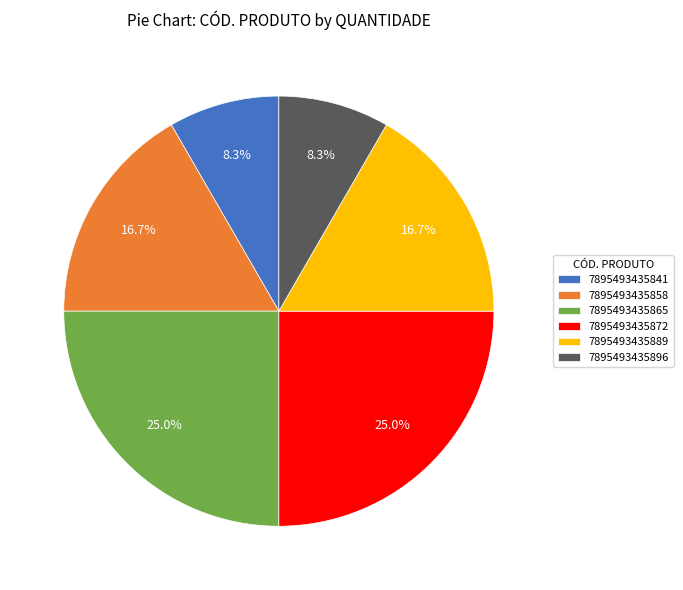

To the nearest percent, what percentage of the pie is 7895493435889?

17%